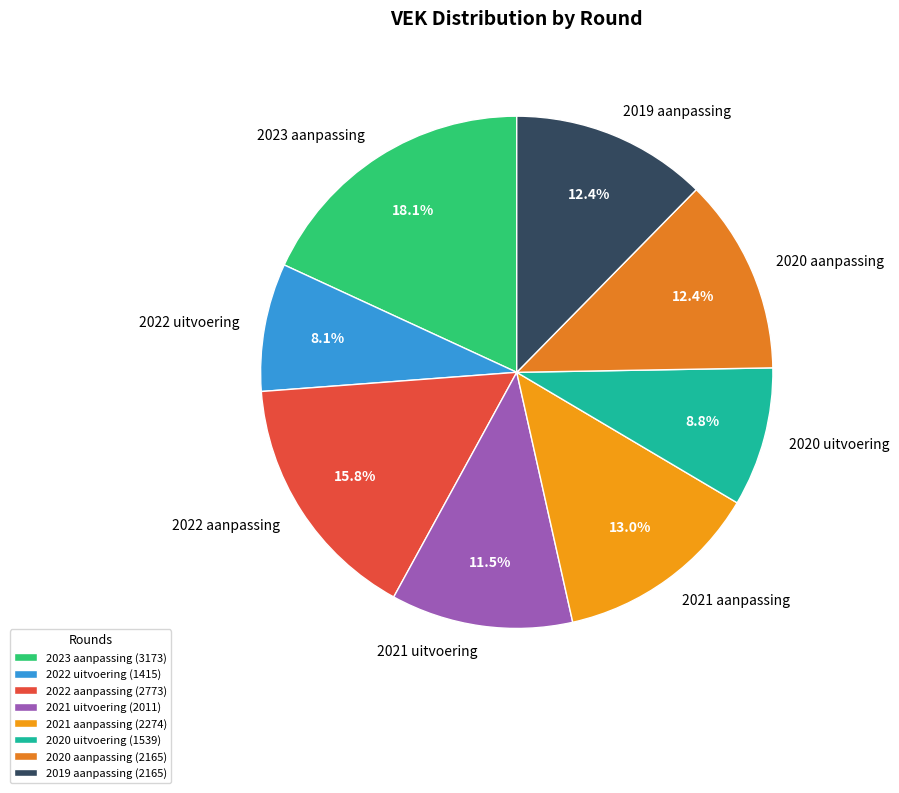

To the nearest percent, what is the combined percentage of 2022 uitvoering and 2023 aanpassing?

26%